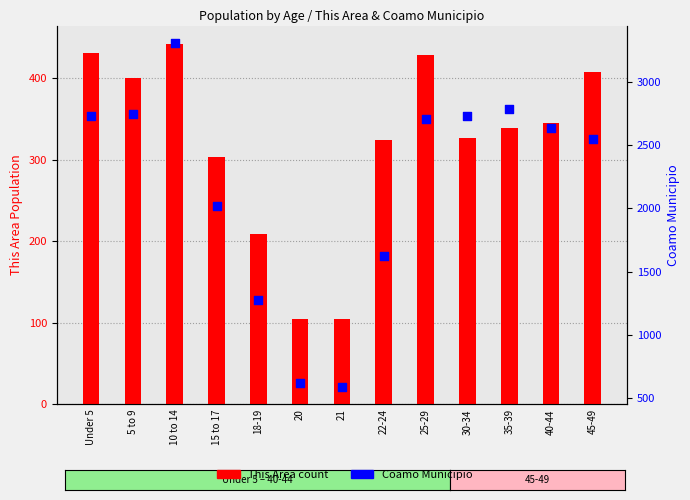

Which series has the largest Y range (max minus min)?

Coamo Municipio